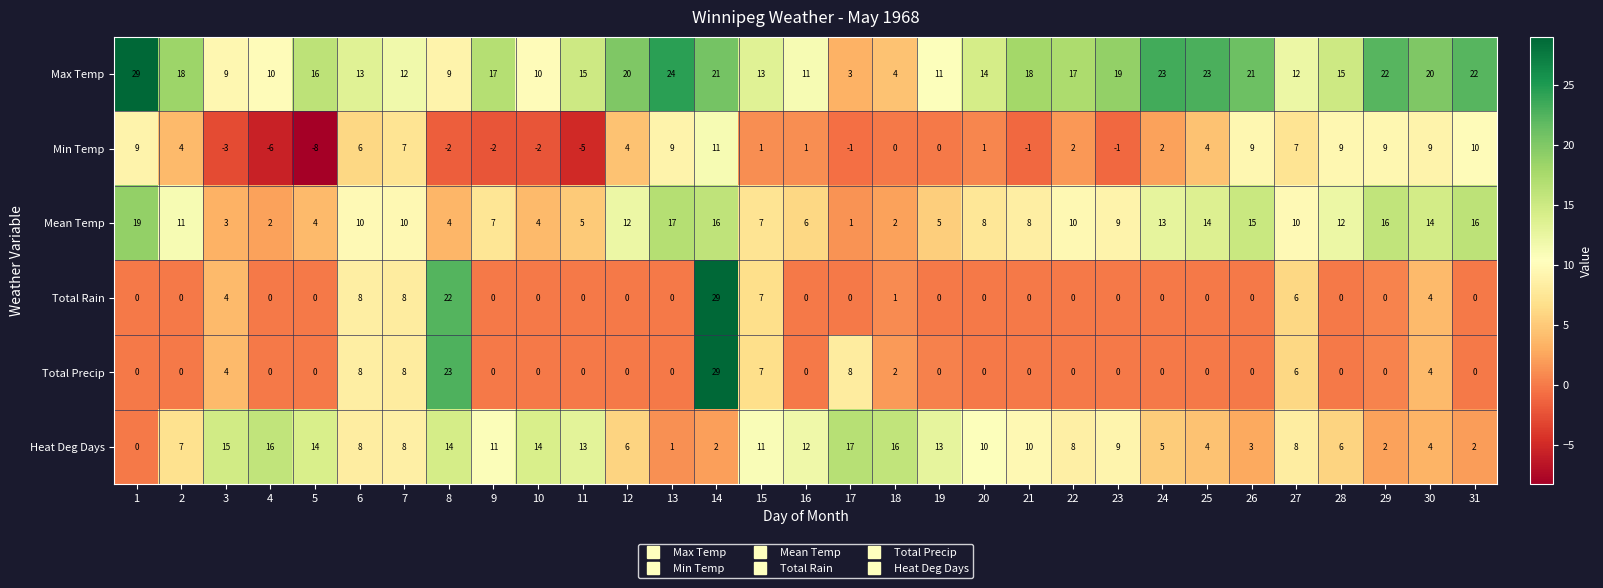

Is it true that Min Temp equals 4 at 2?

True